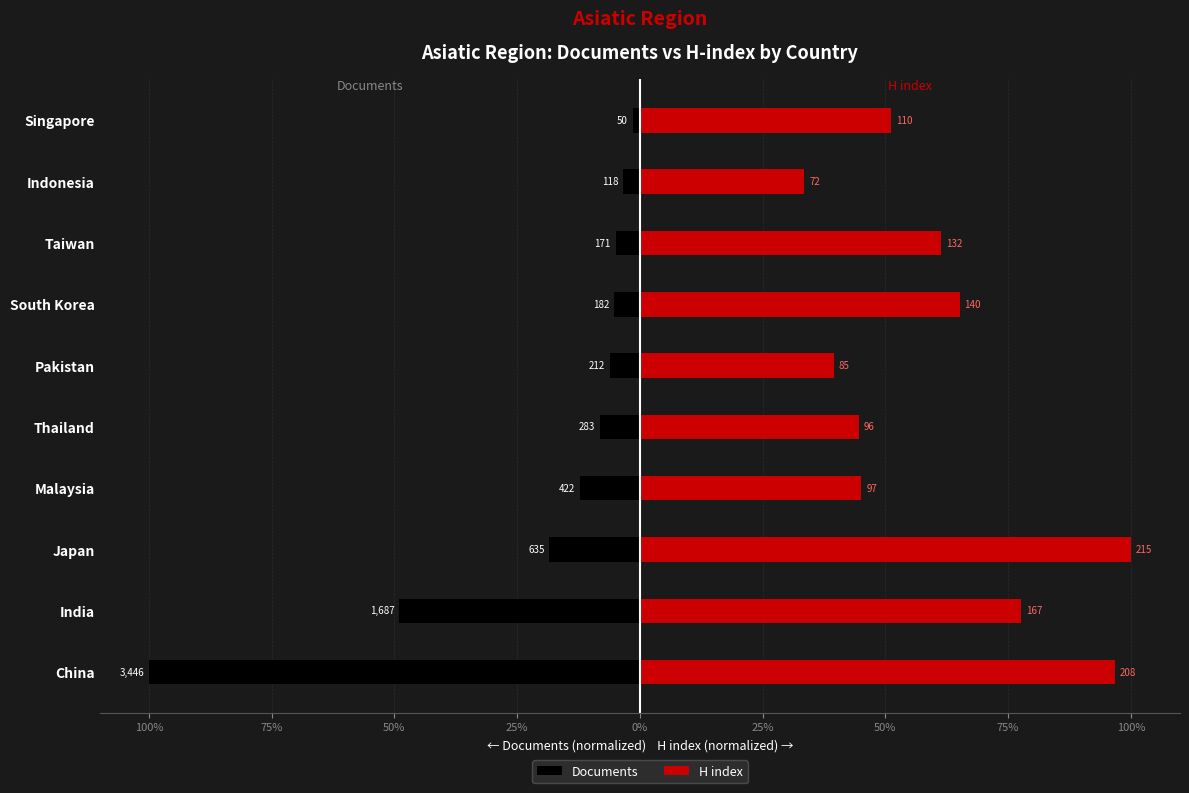

Read the Documents value at Singapore.

-1.5